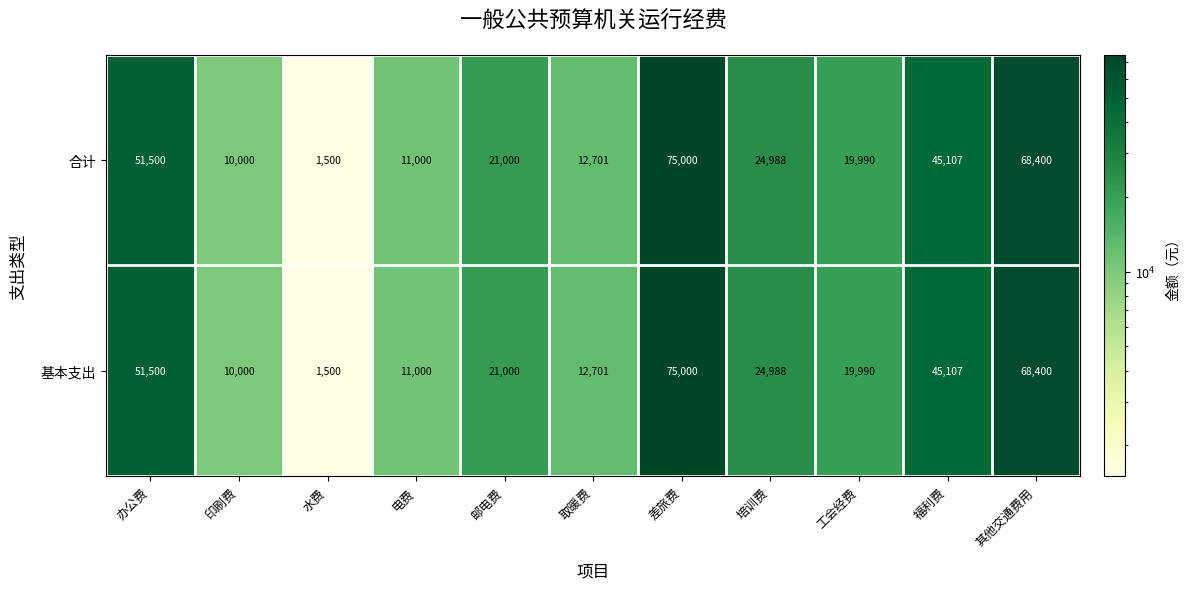

What is the total value across all series at 取暖费?

25402